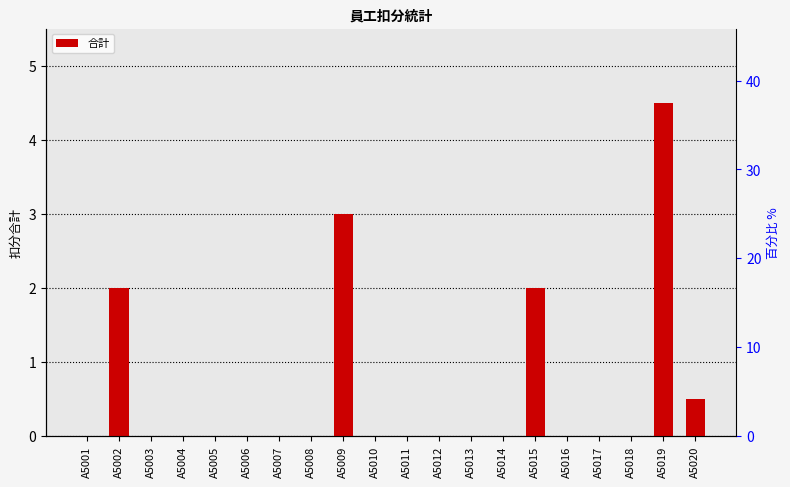

Between A5010 and A5008, which is larger?

A5010